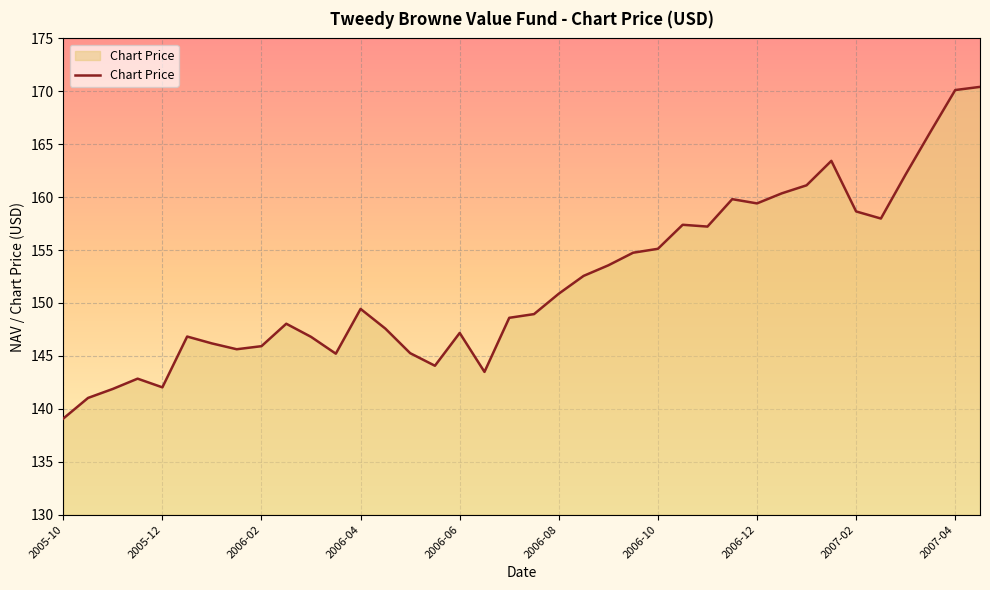

What is the difference between the maximum and minimum values?

31.3